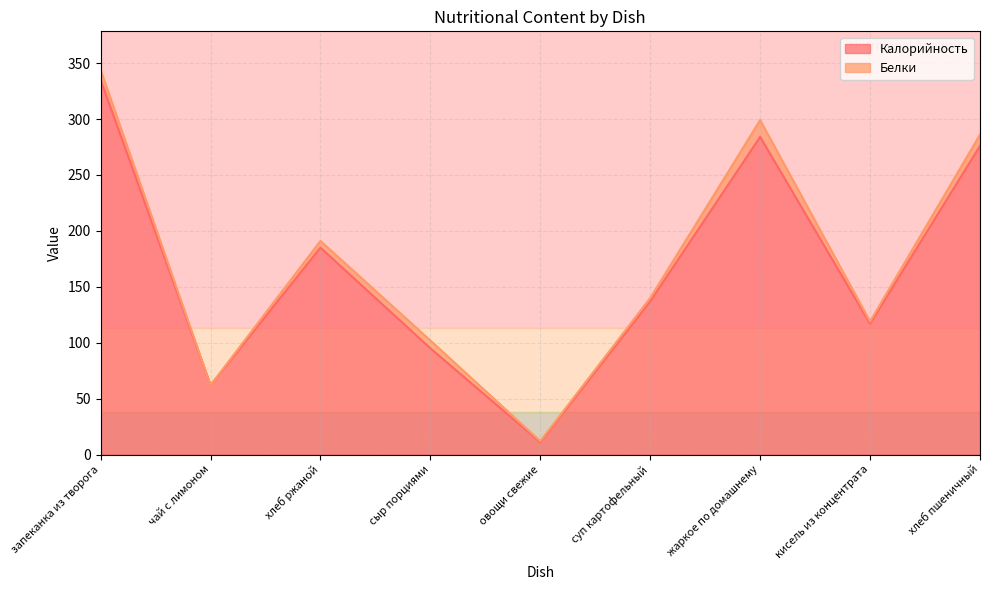

Rank the categories by value from lowest to highest.

овощи свежие, чай с лимоном, сыр порциями, кисель из концентрата, суп картофельный, хлеб ржаной, хлеб пшеничный, жаркое по домашнему, запеканка из творога